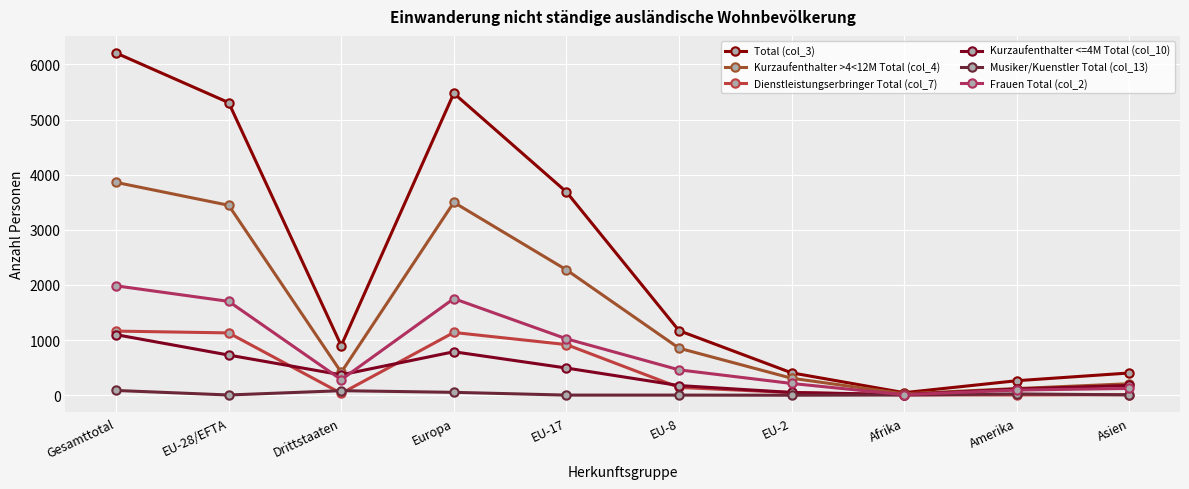

At which category does Kurzaufenthalter >4<12M Total (col_4) reach its first local peak?

Europa